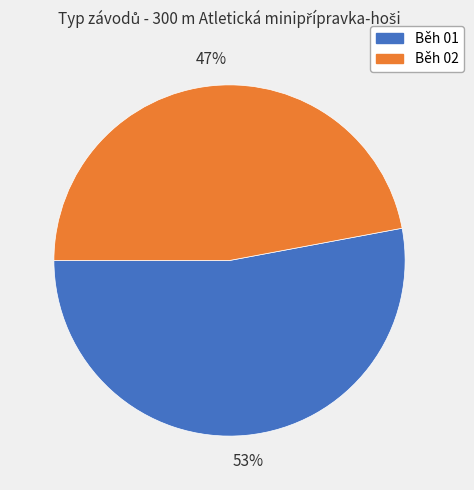

Which slice represents more than half of the pie?

Běh 01